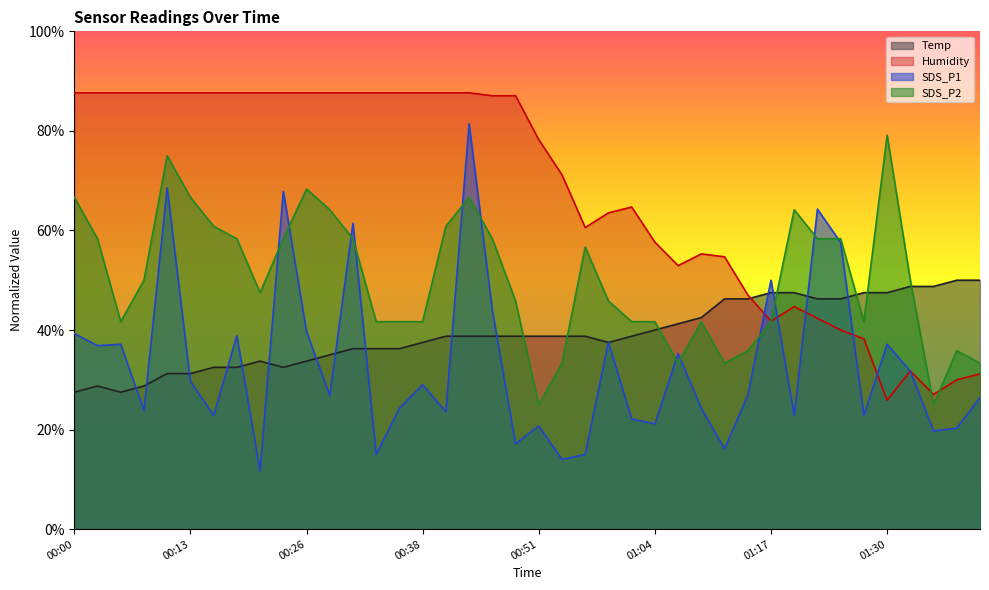

Rank the series by their maximum value, from highest to lowest.

Humidity, SDS_P1, SDS_P2, Temp